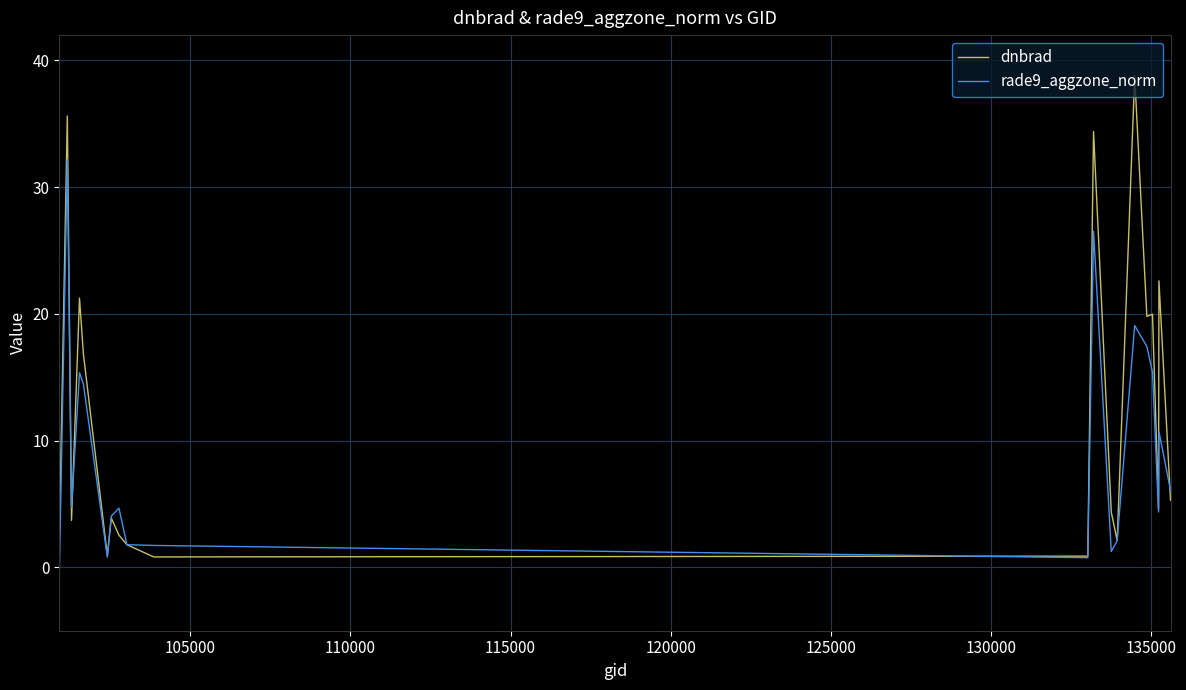

What is the maximum value for rade9_aggzone_norm?

32.2